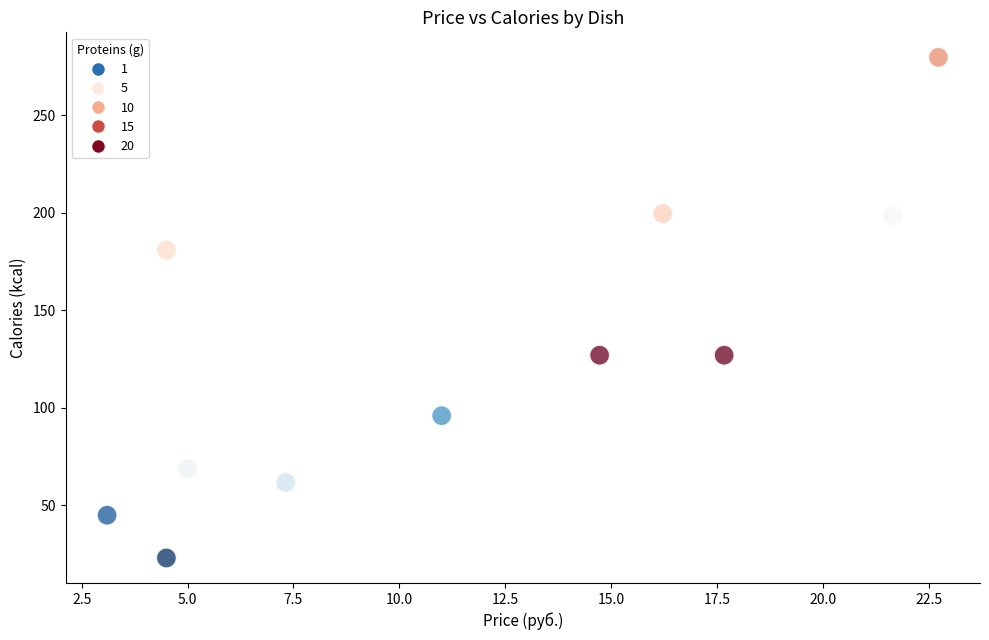

What is the range of X values (max minus min)?

19.6